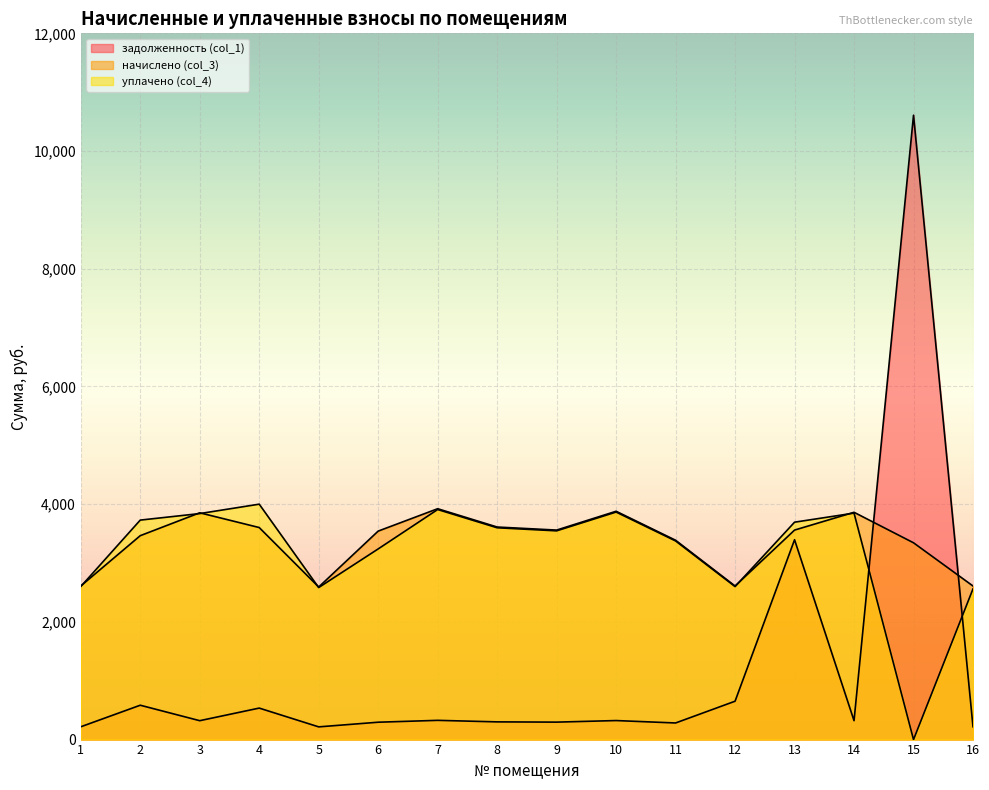

True or false: уплачено (col_4) has a value of 3239.5 at 6.

True